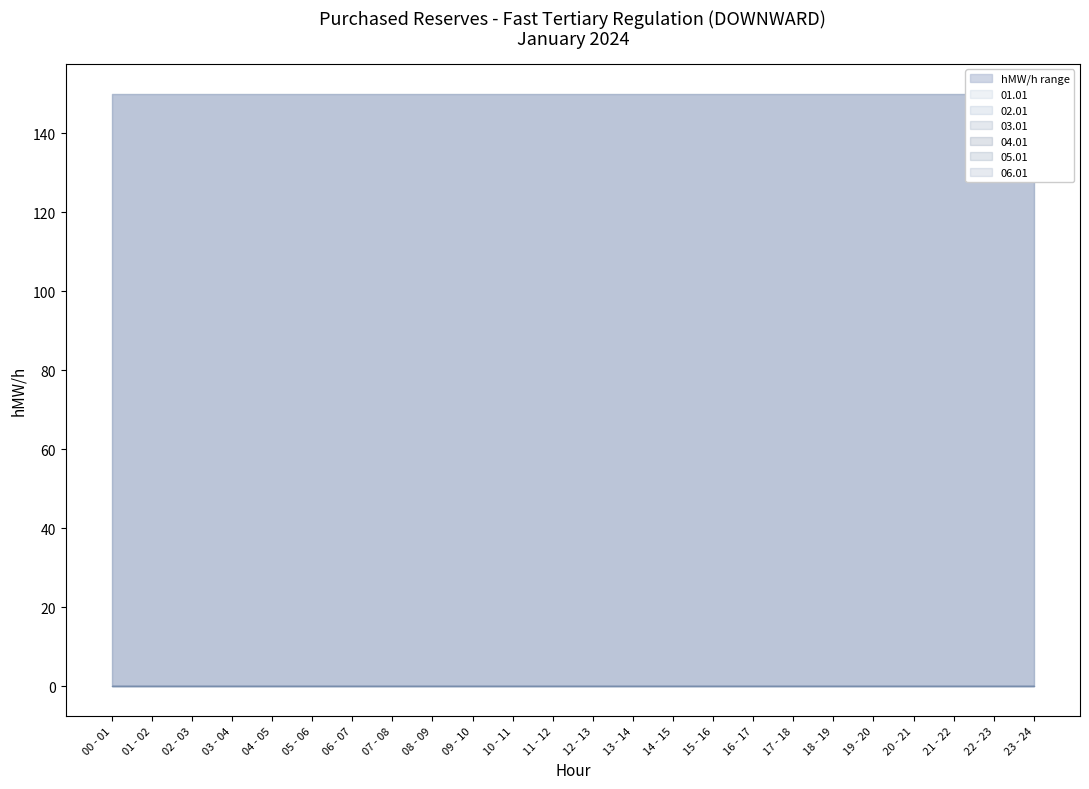

The 06.01 series shows 0 at 23 - 24. True or false?

True